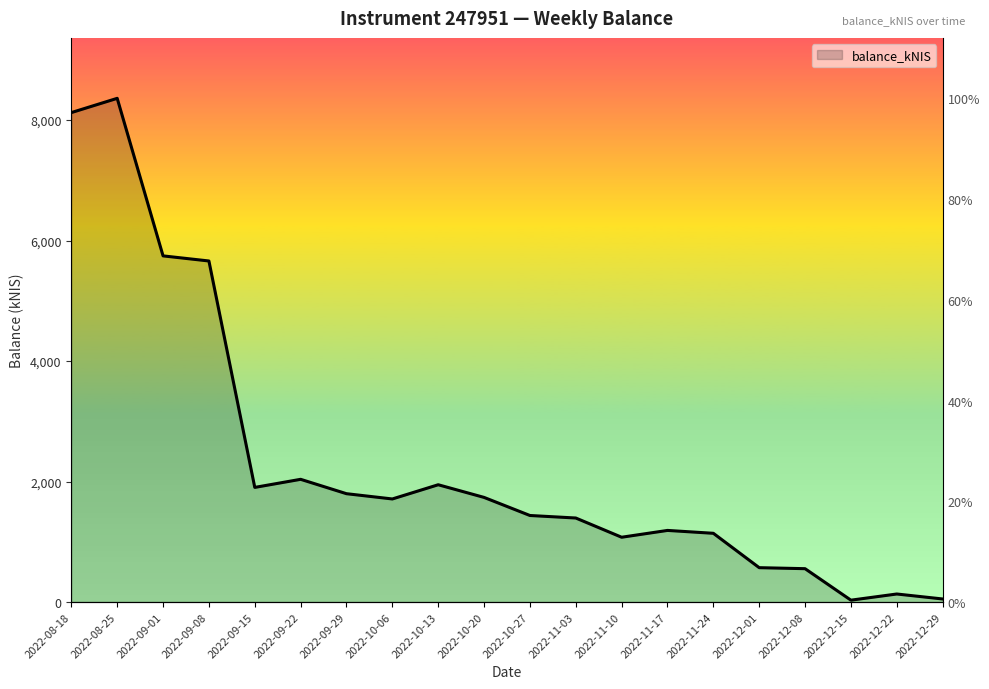

How many values are below 1710?

10